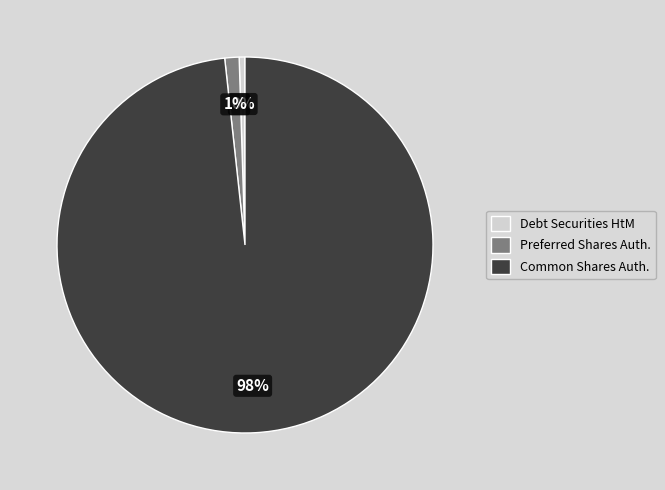

To the nearest percent, what is the average slice percentage?

33%